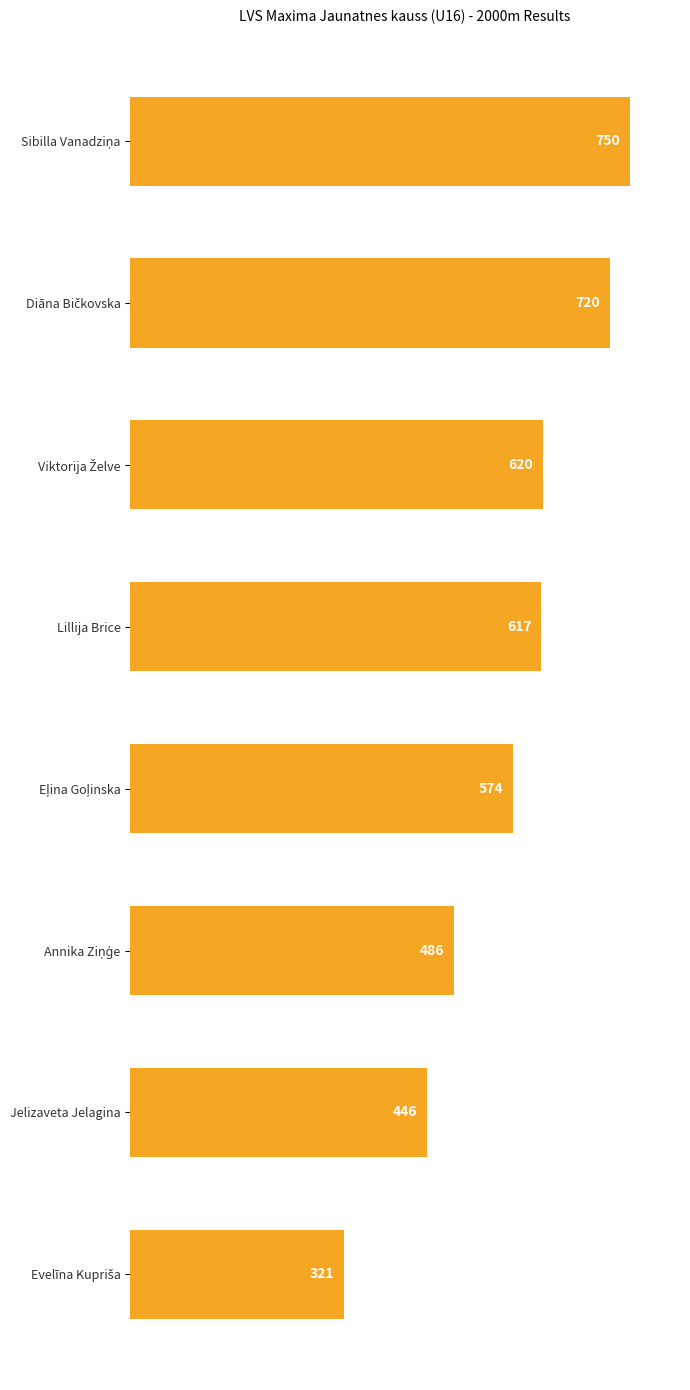

True or false: the data shows 617 at Lillija Brice.

True